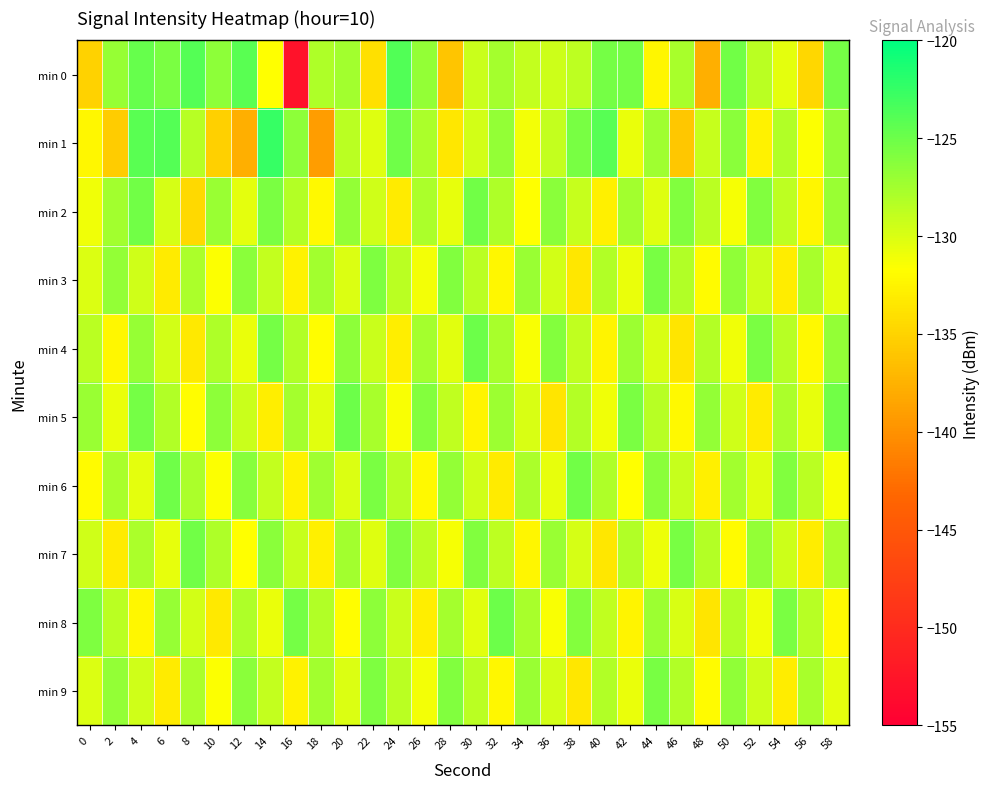

Reading left to right, what are all the values shown in this chart?

min 0: 0=-135.1	2=-127.0	4=-124.7	6=-125.7	8=-123.9	10=-126.5	12=-124.1	14=-131.7	16=-152.9	18=-128.0	20=-127.4	22=-134.0	24=-123.7	26=-126.7	28=-136.0	30=-129.3	32=-127.5	34=-129.0	36=-129.4	38=-128.6	40=-125.4	42=-125.4	44=-132.3	46=-127.7	48=-137.7	50=-125.3	52=-128.6	54=-130.5	56=-134.6	58=-125.4
min 1: 0=-132.2	2=-135.5	4=-124.2	6=-123.9	8=-128.4	10=-135.2	12=-137.7	14=-122.5	16=-126.5	18=-139.1	20=-128.5	22=-130.2	24=-125.1	26=-127.8	28=-133.4	30=-129.6	32=-126.7	34=-131.2	36=-128.9	38=-125.5	40=-124.1	42=-130.8	44=-127.3	46=-135.9	48=-129.1	50=-126.4	52=-132.7	54=-128.2	56=-131.5	58=-126.9
min 2: 0=-131.0	2=-127.5	4=-125.2	6=-129.8	8=-134.6	10=-127.1	12=-130.4	14=-125.7	16=-128.3	18=-132.1	20=-126.8	22=-129.5	24=-133.2	26=-127.9	28=-130.6	30=-125.3	32=-128.0	34=-131.7	36=-126.4	38=-129.1	40=-132.8	42=-127.5	44=-130.2	46=-125.9	48=-128.6	50=-131.3	52=-126.0	54=-128.7	56=-132.4	58=-127.1
min 3: 0=-130.1	2=-126.8	4=-129.5	6=-133.2	8=-127.9	10=-131.6	12=-126.3	14=-129.0	16=-132.7	18=-127.4	20=-130.1	22=-125.8	24=-128.5	26=-131.2	28=-125.9	30=-128.6	32=-132.3	34=-127.0	36=-129.7	38=-133.4	40=-128.1	42=-130.8	44=-125.5	46=-128.2	48=-131.9	50=-126.6	52=-129.3	54=-133.0	56=-127.7	58=-130.4
min 4: 0=-128.5	2=-132.2	4=-126.9	6=-129.6	8=-133.3	10=-128.0	12=-130.7	14=-125.4	16=-128.1	18=-131.8	20=-126.5	22=-129.2	24=-132.9	26=-127.6	28=-130.3	30=-125.0	32=-127.7	34=-131.4	36=-126.1	38=-128.8	40=-132.5	42=-127.2	44=-129.9	46=-133.6	48=-128.3	50=-131.0	52=-125.7	54=-128.4	56=-132.1	58=-126.8
min 5: 0=-127.0	2=-130.7	4=-125.4	6=-128.1	8=-131.8	10=-126.5	12=-129.2	14=-132.9	16=-127.6	18=-130.3	20=-125.0	22=-127.7	24=-131.4	26=-126.1	28=-128.8	30=-132.5	32=-127.2	34=-129.9	36=-133.6	38=-128.3	40=-131.0	42=-125.7	44=-128.4	46=-132.1	48=-126.8	50=-129.5	52=-133.2	54=-127.9	56=-130.6	58=-125.3
min 6: 0=-132.0	2=-127.7	4=-130.4	6=-125.1	8=-127.8	10=-131.5	12=-126.2	14=-128.9	16=-132.6	18=-127.3	20=-130.0	22=-125.7	24=-128.4	26=-132.1	28=-126.8	30=-129.5	32=-133.2	34=-127.9	36=-130.6	38=-125.3	40=-128.0	42=-131.7	44=-126.4	46=-129.1	48=-132.8	50=-127.5	52=-130.2	54=-125.9	56=-128.6	58=-131.3
min 7: 0=-129.5	2=-133.2	4=-127.9	6=-130.6	8=-125.3	10=-128.0	12=-131.7	14=-126.4	16=-129.1	18=-132.8	20=-127.5	22=-130.2	24=-125.9	26=-128.6	28=-131.3	30=-126.0	32=-128.7	34=-132.4	36=-127.1	38=-129.8	40=-133.5	42=-128.2	44=-130.9	46=-125.6	48=-128.3	50=-132.0	52=-126.7	54=-129.4	56=-133.1	58=-127.8
min 8: 0=-125.8	2=-128.5	4=-132.2	6=-126.9	8=-129.6	10=-133.3	12=-128.0	14=-130.7	16=-125.4	18=-128.1	20=-131.8	22=-126.5	24=-129.2	26=-132.9	28=-127.6	30=-130.3	32=-125.0	34=-127.7	36=-131.4	38=-126.1	40=-128.8	42=-132.5	44=-127.2	46=-129.9	48=-133.6	50=-128.3	52=-131.0	54=-125.7	56=-128.4	58=-132.1
min 9: 0=-130.1	2=-126.8	4=-129.5	6=-133.2	8=-127.9	10=-131.6	12=-126.3	14=-129.0	16=-132.7	18=-127.4	20=-130.1	22=-125.8	24=-128.5	26=-131.2	28=-125.9	30=-128.6	32=-132.3	34=-127.0	36=-129.7	38=-133.4	40=-128.1	42=-130.8	44=-125.5	46=-128.2	48=-131.9	50=-126.6	52=-129.3	54=-133.0	56=-127.7	58=-130.4